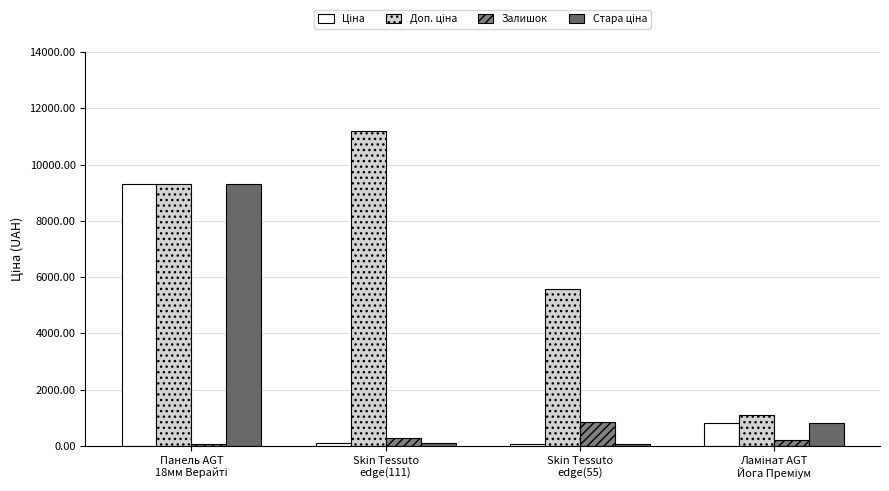

Reading right to left, list all the values displayed in this chart.

Ціна: 802.1	55.9	111.8	9290.5
Доп. ціна: 1087.0	5591.0	11182.0	9290.5
Залишок: 215.0	845.0	289.0	62.0
Стара ціна: 802.1	55.9	111.8	9290.5